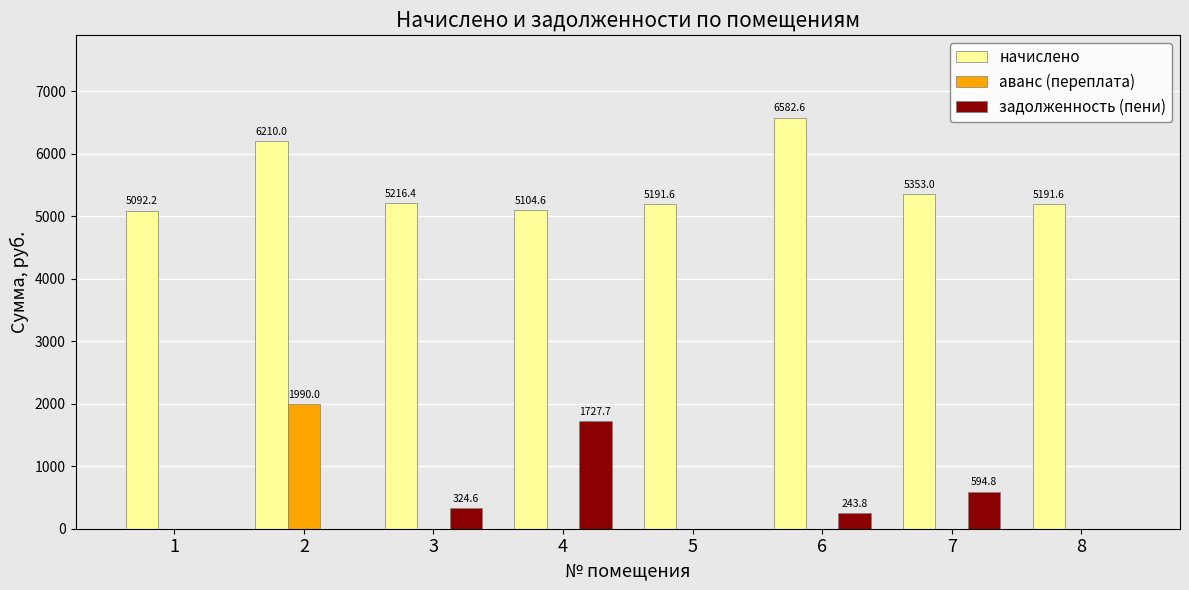

What value does the начислено series have at 8?

5191.6